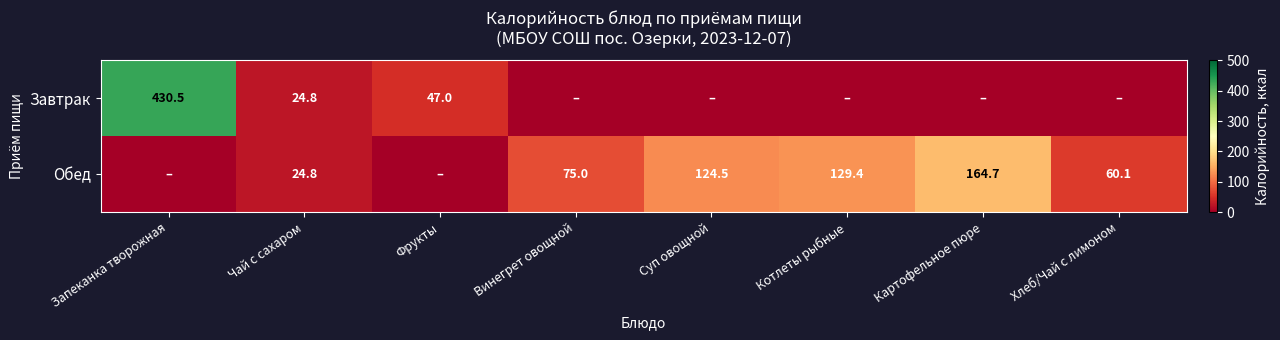

What is the difference between the Обед values at Суп овощной and Картофельное пюре?

40.2